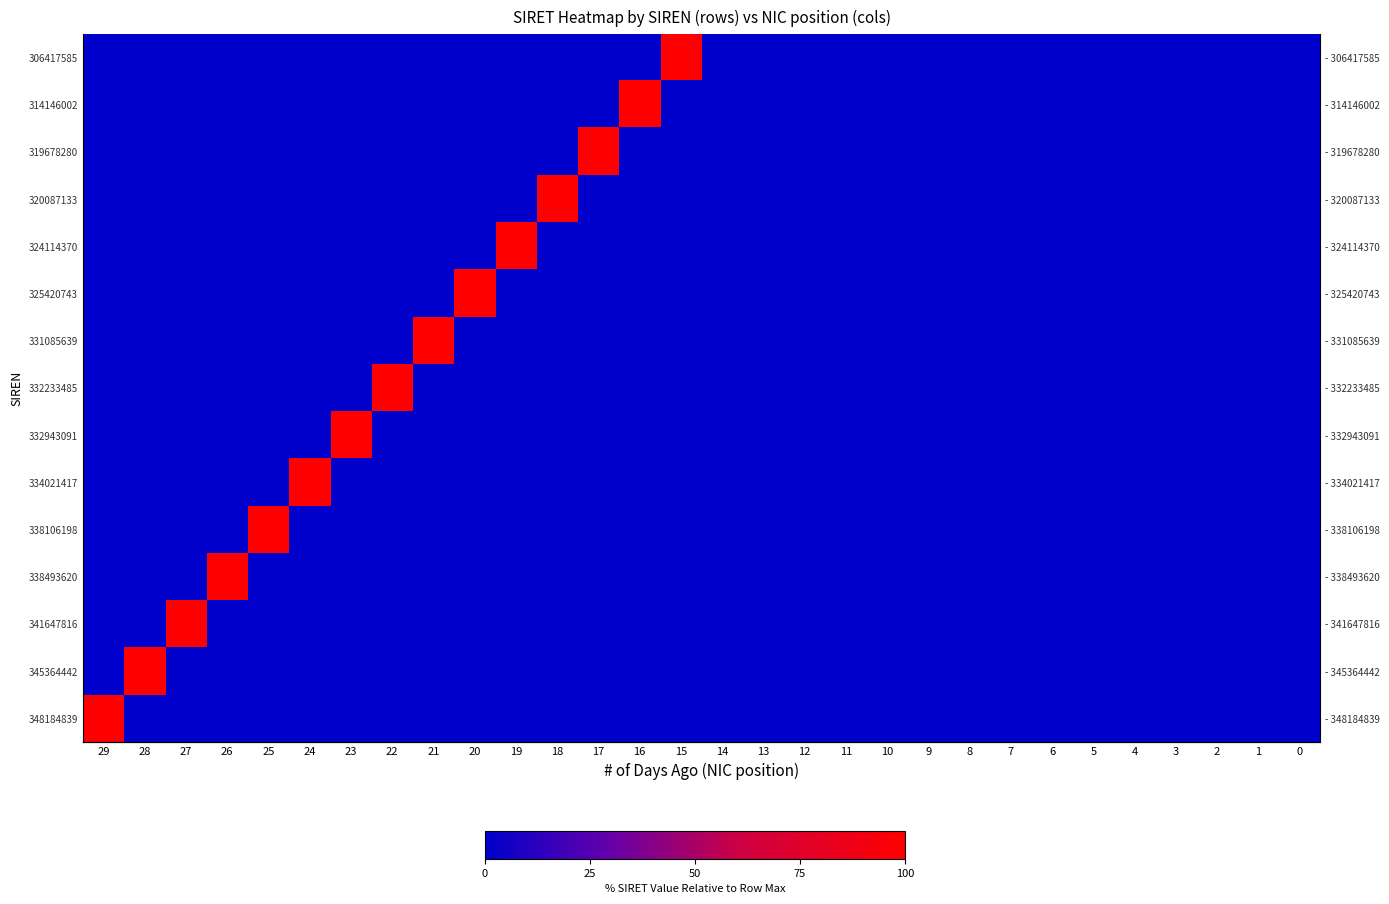

The value of 332233485 at 5 is 0. True or false?

True